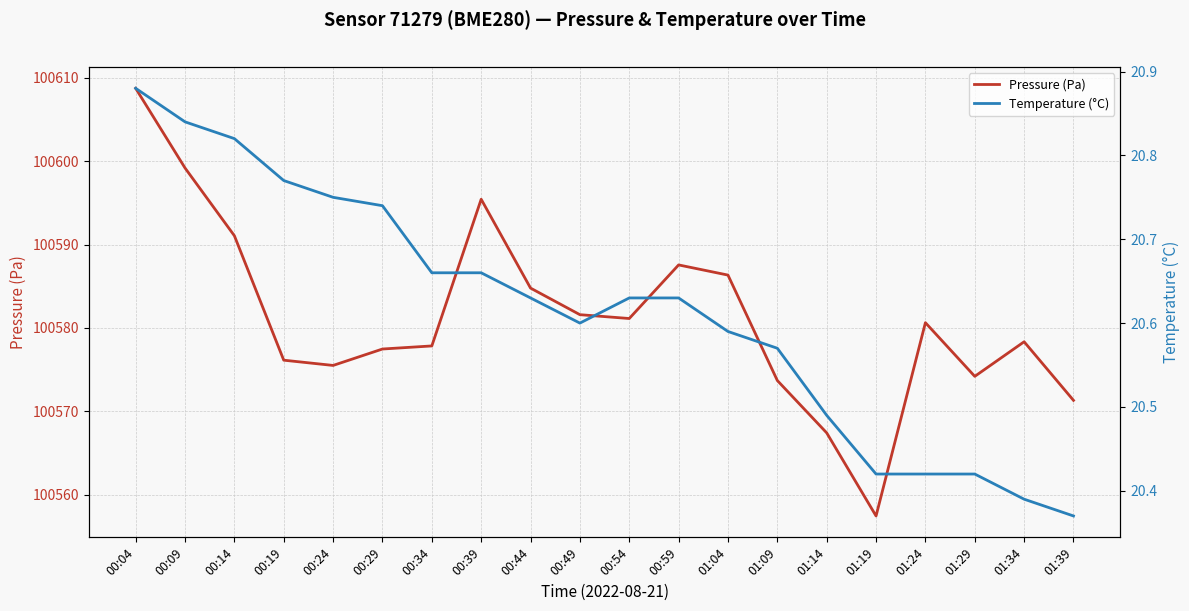

Does the chart display data point markers on the line(s)?

No